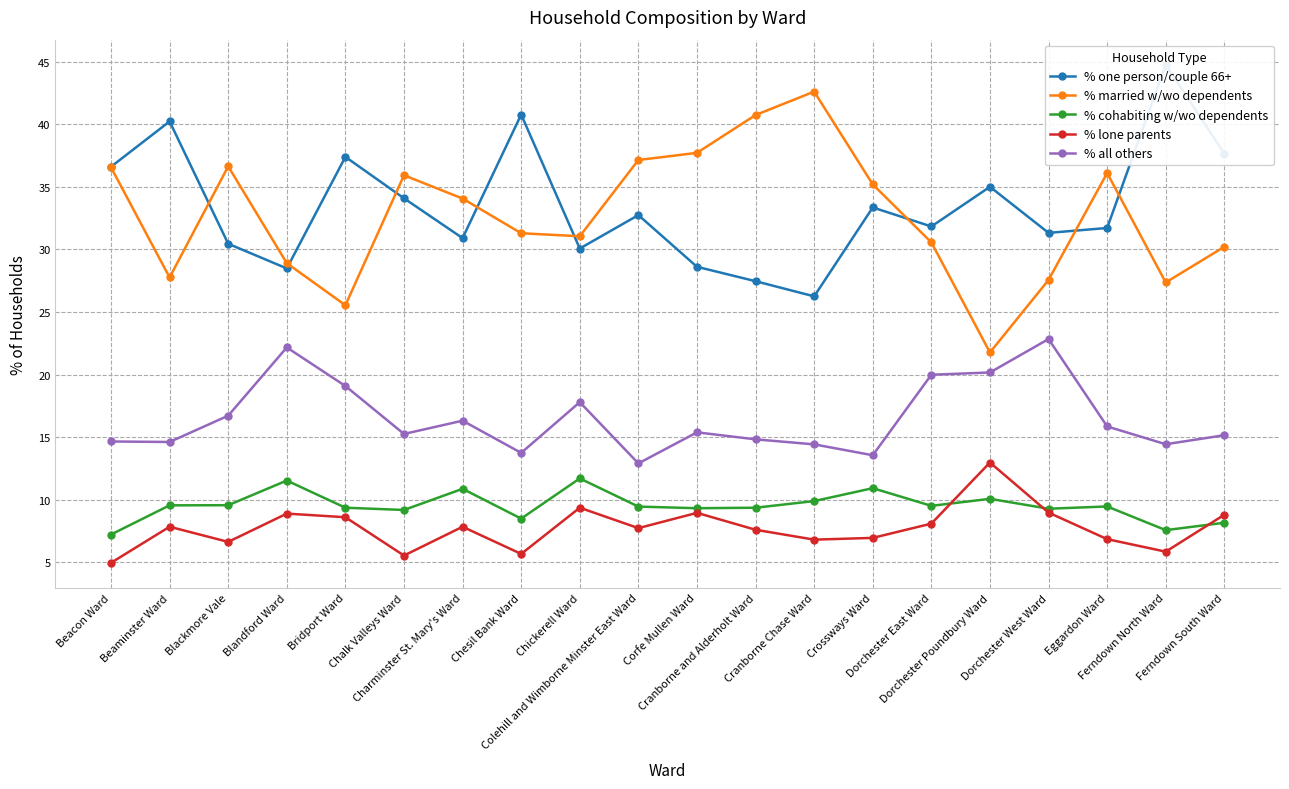

What is the label of the 19th point from the right?

Beaminster Ward